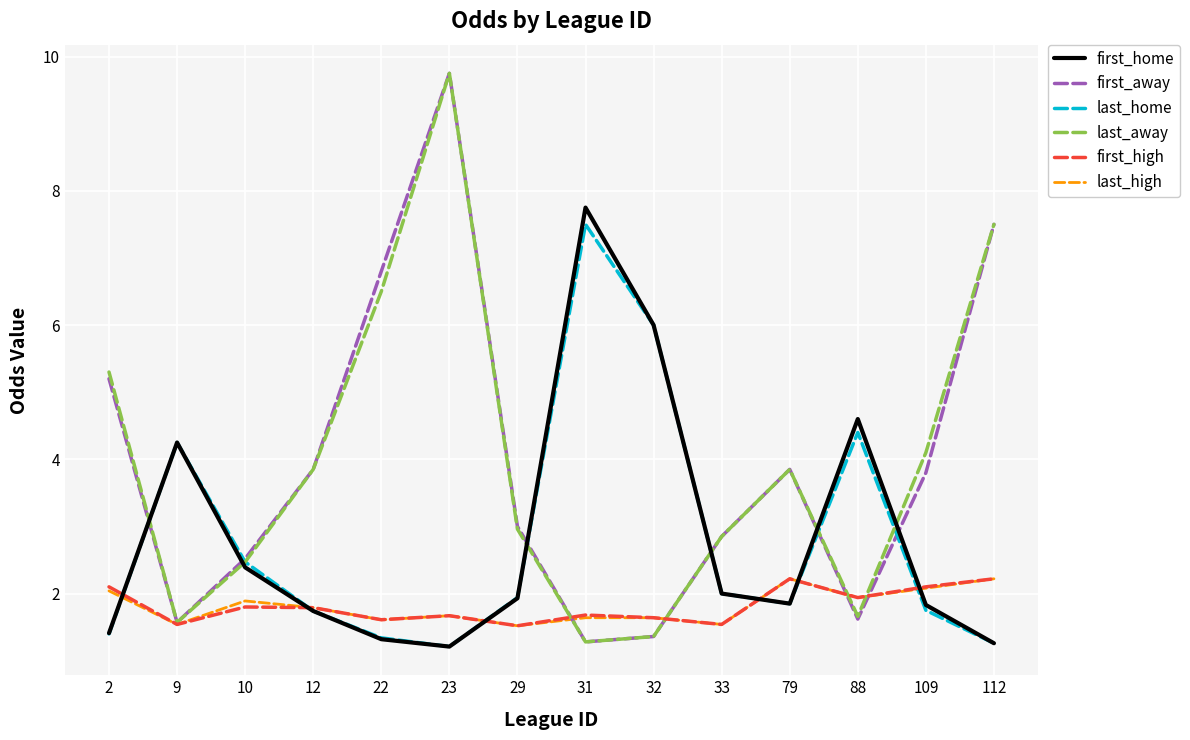

What are all the series names shown in the legend?

first_home, first_away, last_home, last_away, first_high, last_high